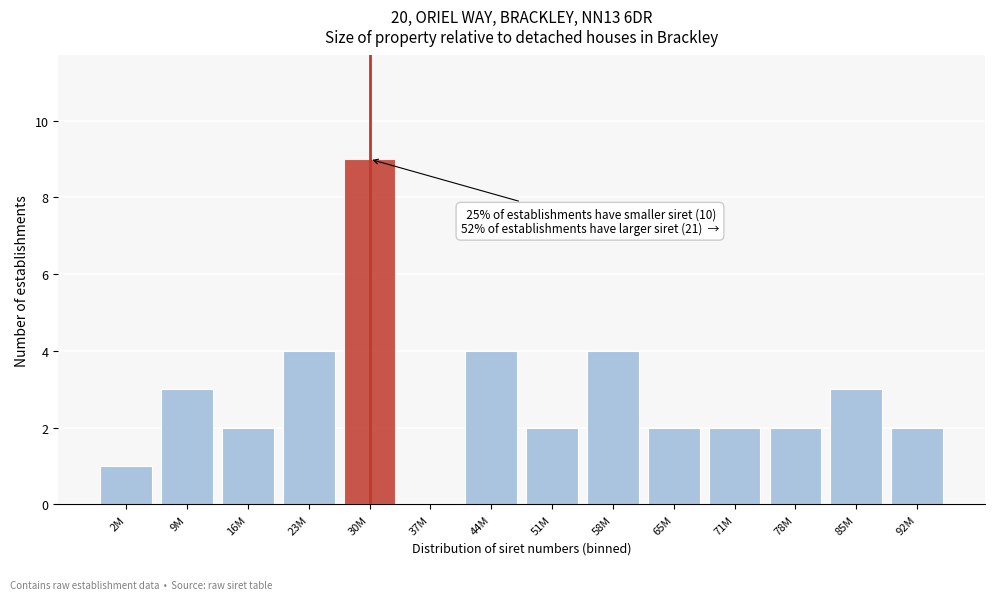

Reading left to right, transcribe all the data shown in this chart.

2M=1	9M=3	16M=2	23M=4	30M=9	37M=0	44M=4	51M=2	58M=4	65M=2	71M=2	78M=2	85M=3	92M=2